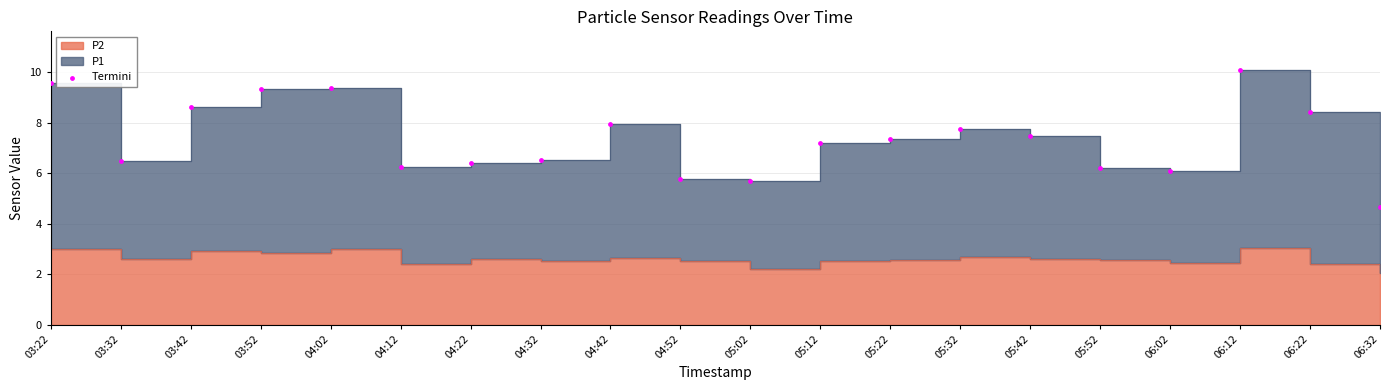

Between 03:32 and 04:02, which is larger?

04:02